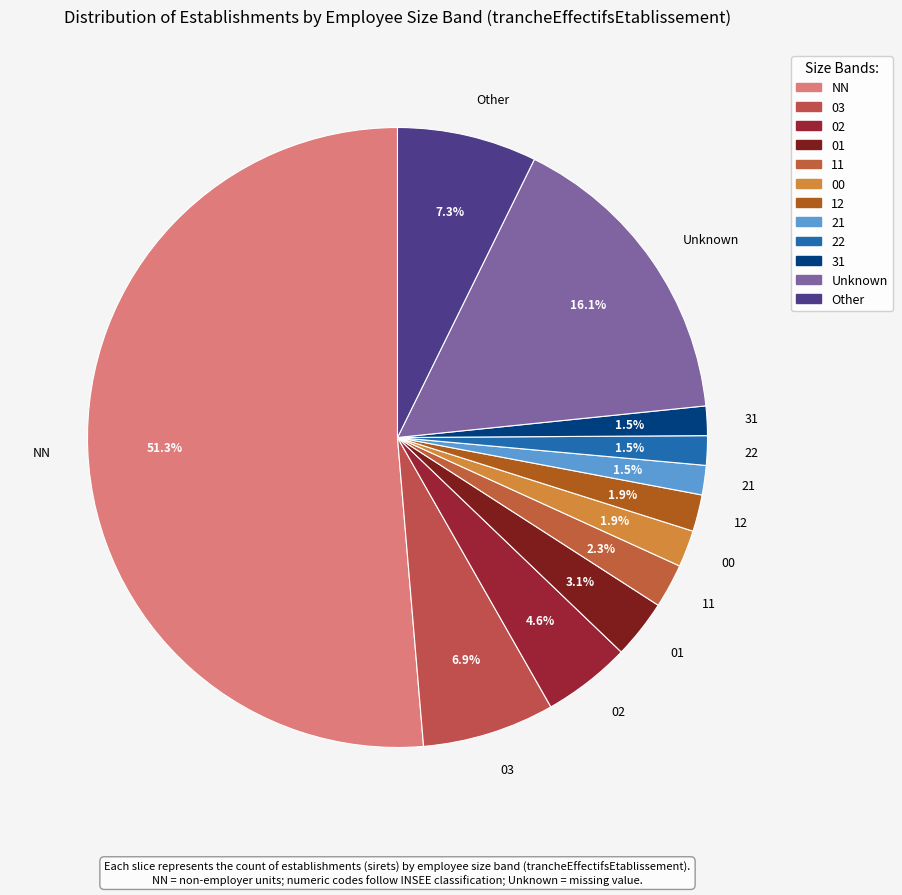

To the nearest percent, what percentage of the pie is 02?

5%